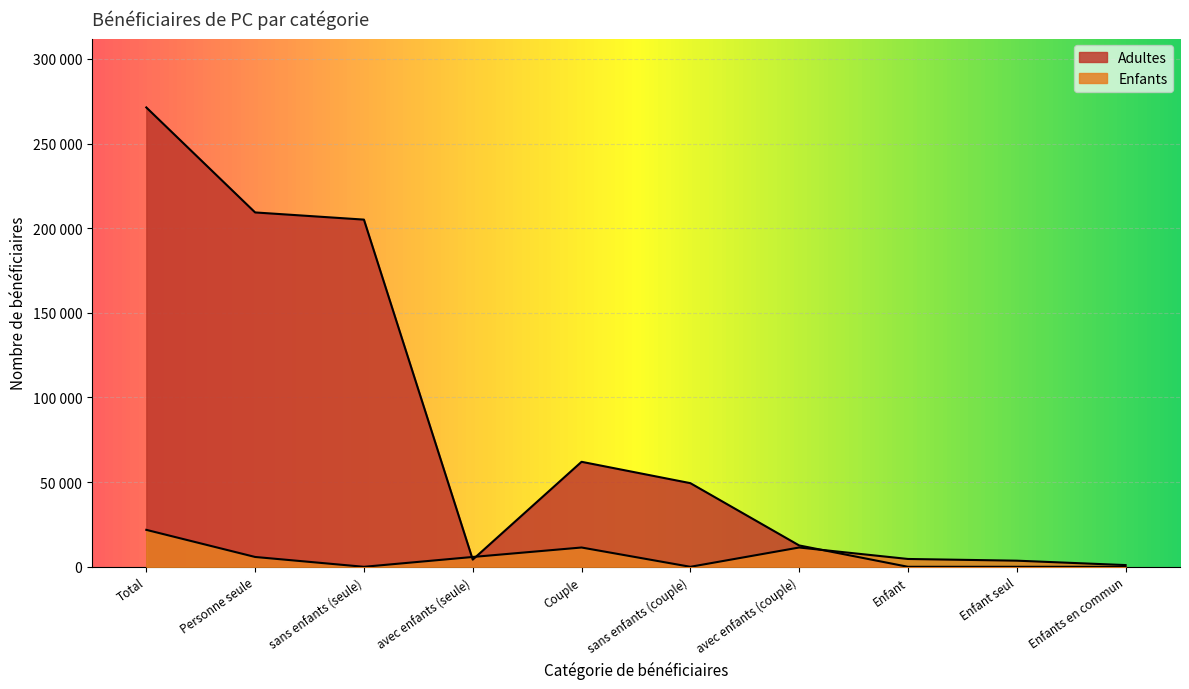

How many values in the Adultes series are below 49398?

5